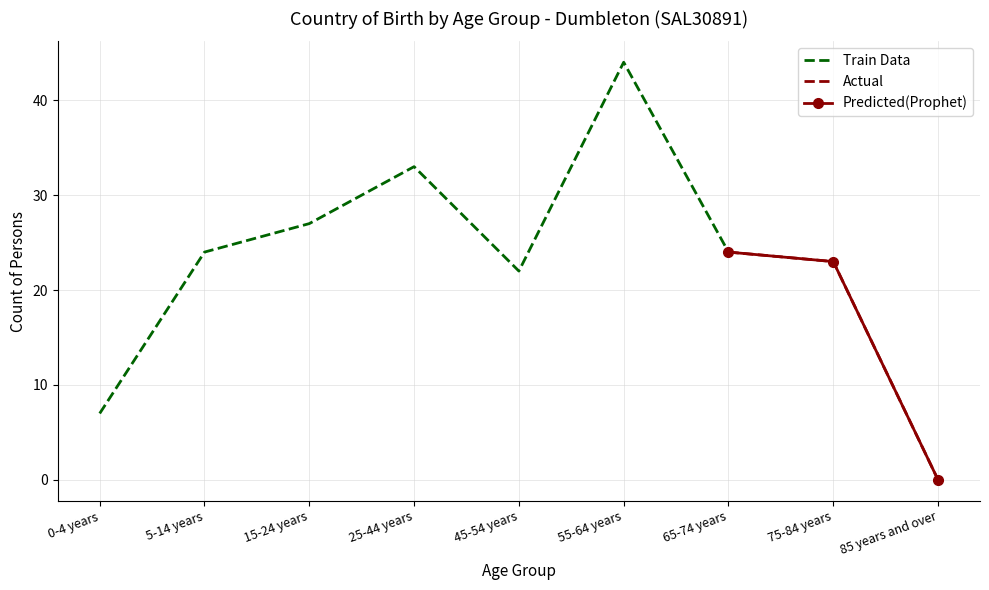

Count the number of categories in the chart.

9